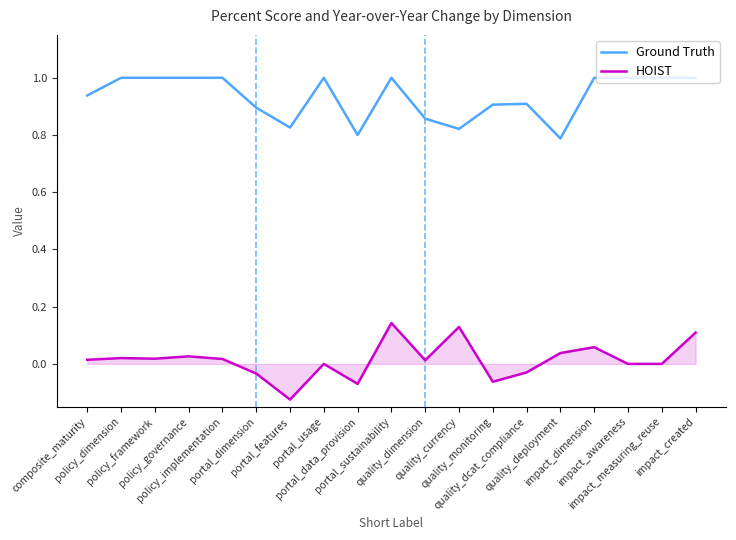

What is the highest value of the Ground Truth series?

1.0